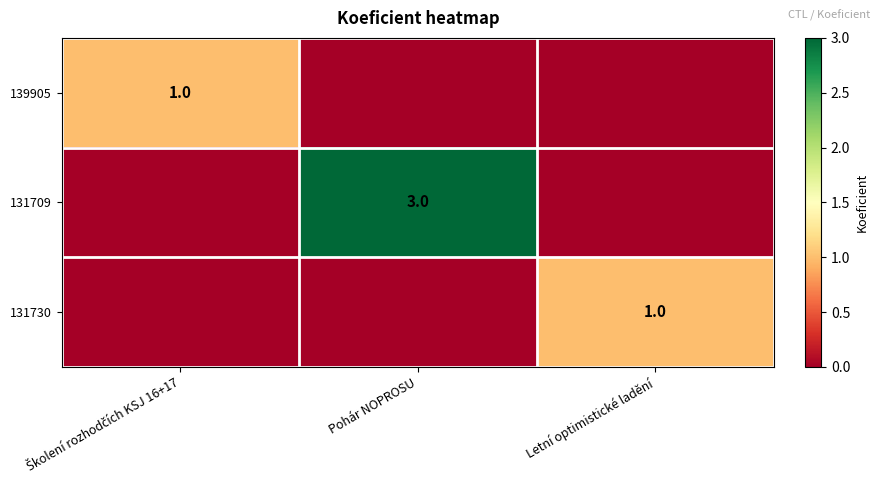

Between Pohár NOPROSU and Školení rozhodčích KSJ 16+17, which is larger?

Školení rozhodčích KSJ 16+17